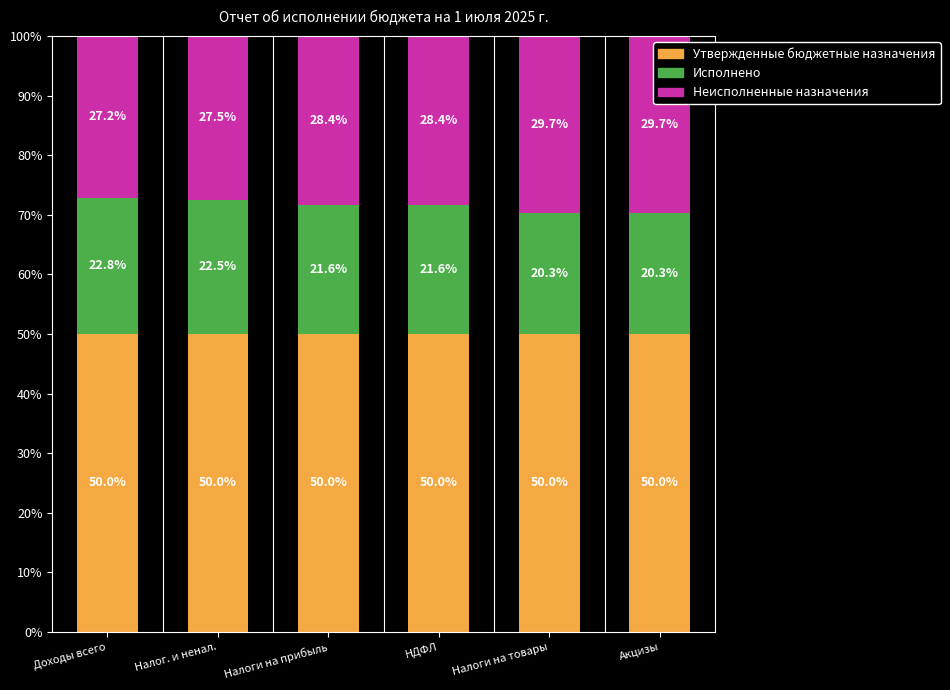

What is the minimum value for Утвержденные бюджетные назначения?

50.0